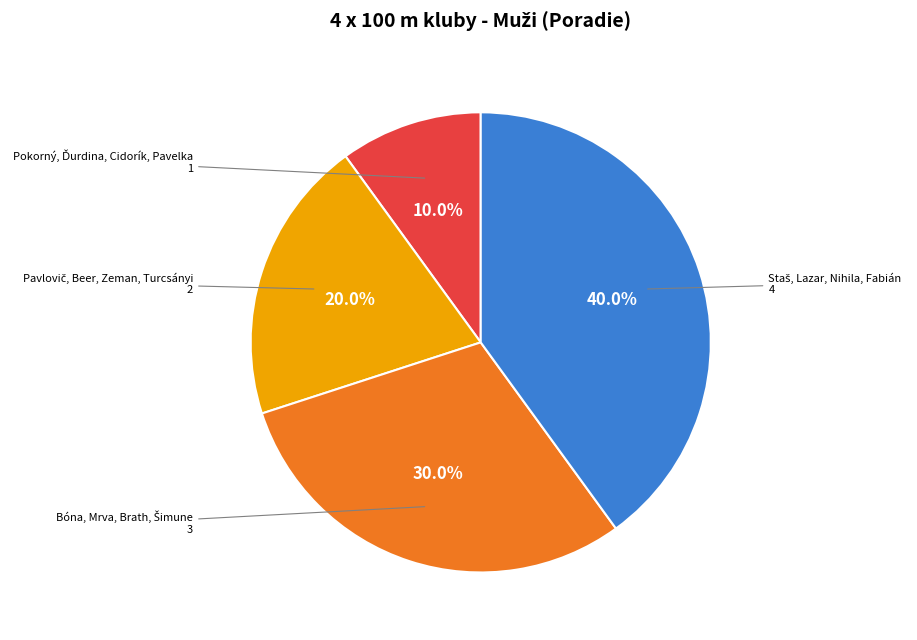

Count the number of slices in the pie.

4